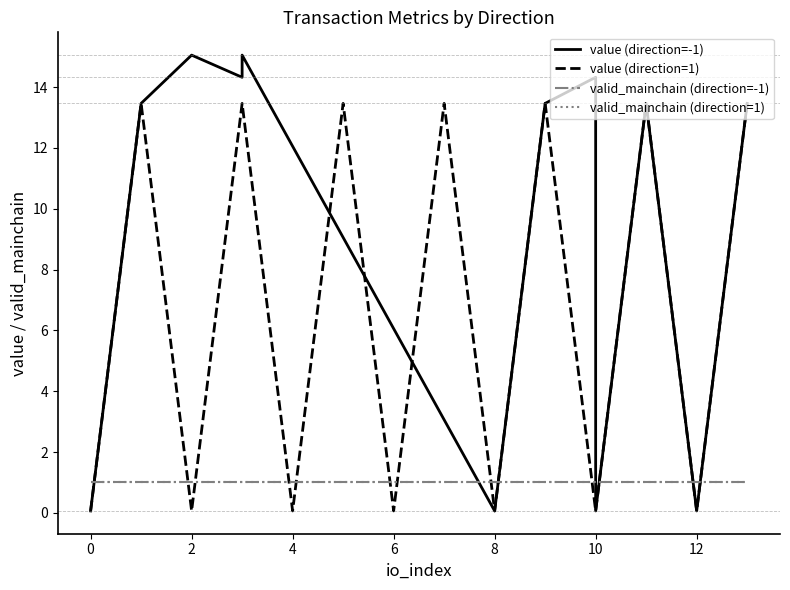

True or false: value has a value of 22.5 at -1.

False